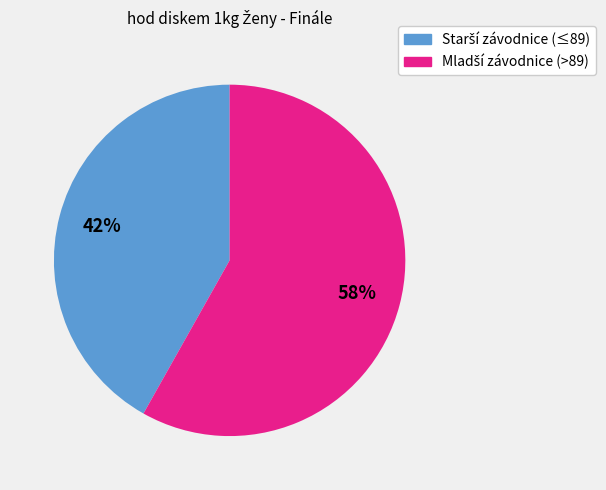

Does any single category account for the majority?

Yes